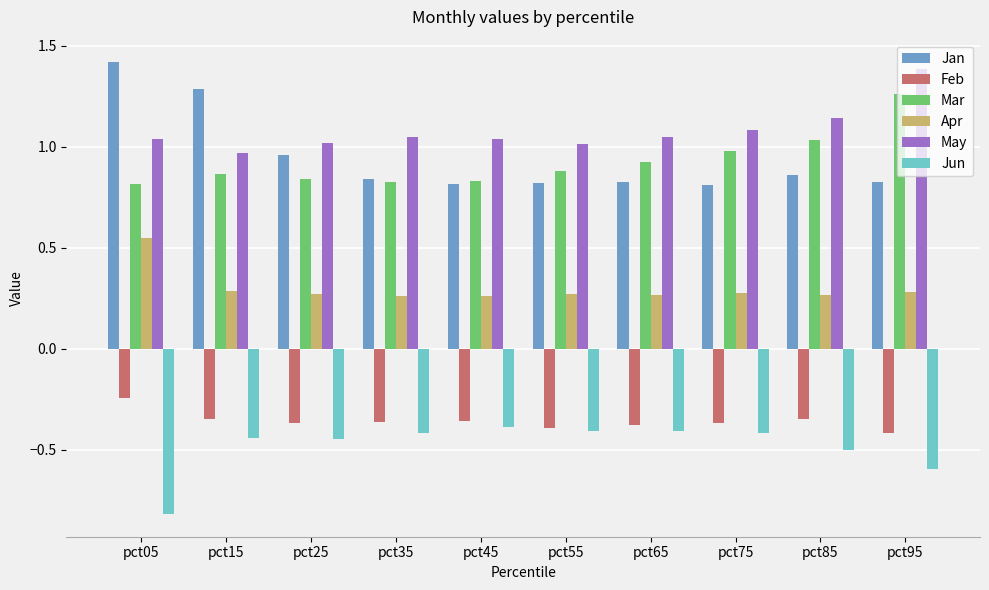

How many groups of bars are there?

10